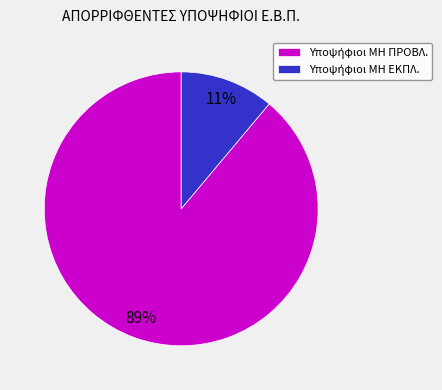

Does any single category account for the majority?

Yes